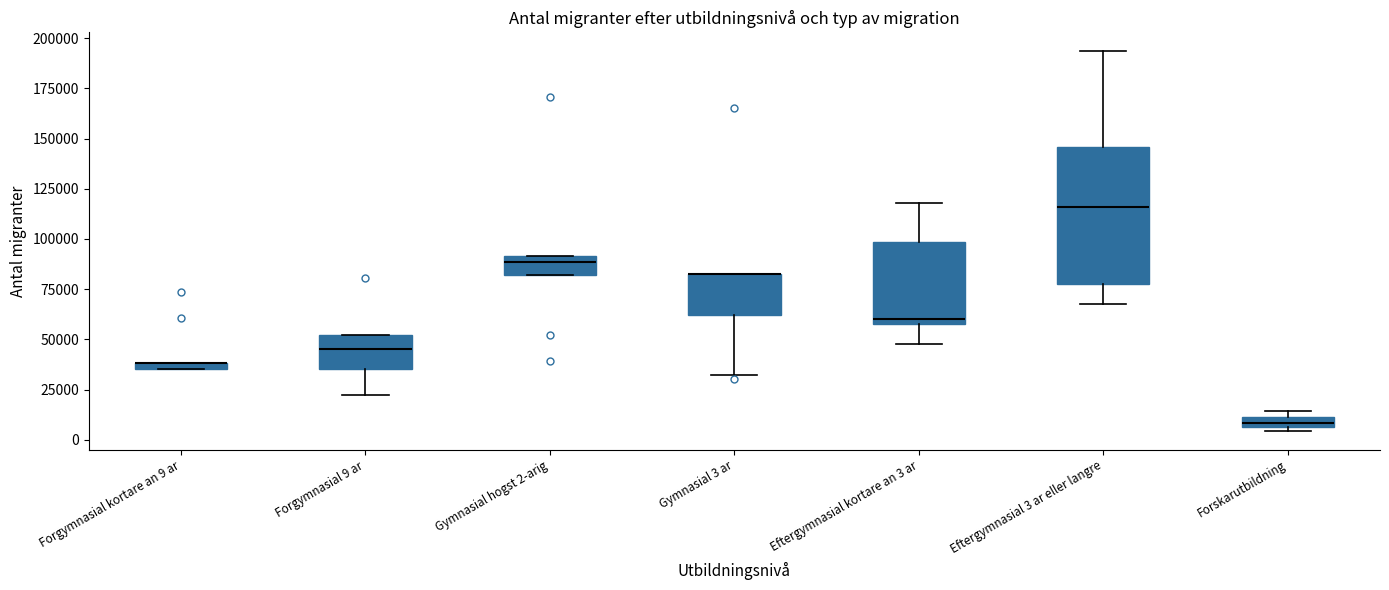

Comparing the boxes themselves (not the whiskers), which one is the tallest?

Eftergymnasial 3 ar eller langre